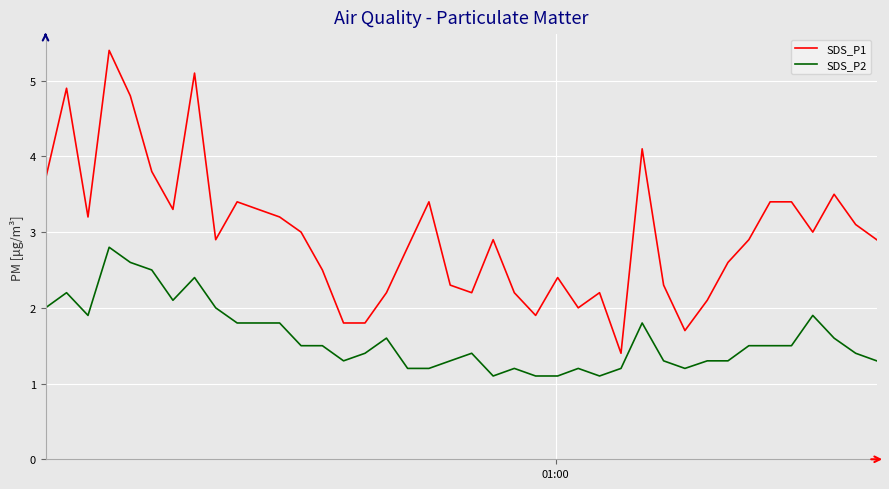

Which series has the widest spread of values?

SDS_P1